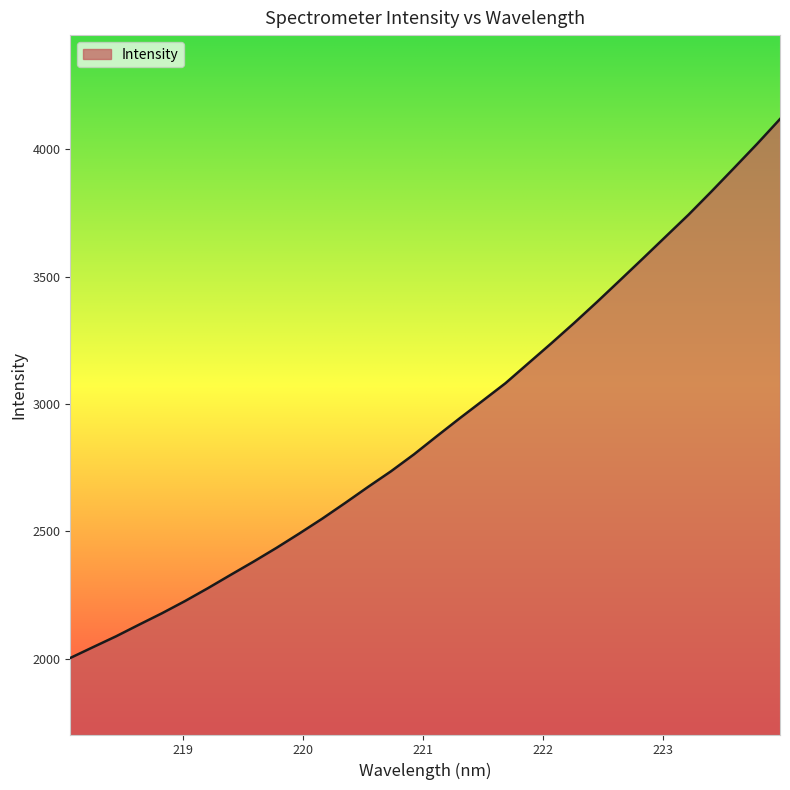

How many series are shown in this chart?

1